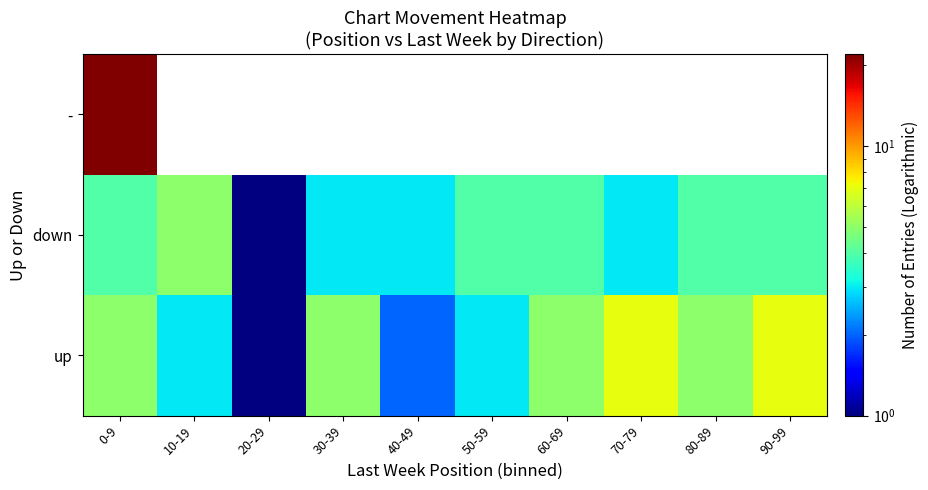

The - series shows -11 at 90-99. True or false?

False